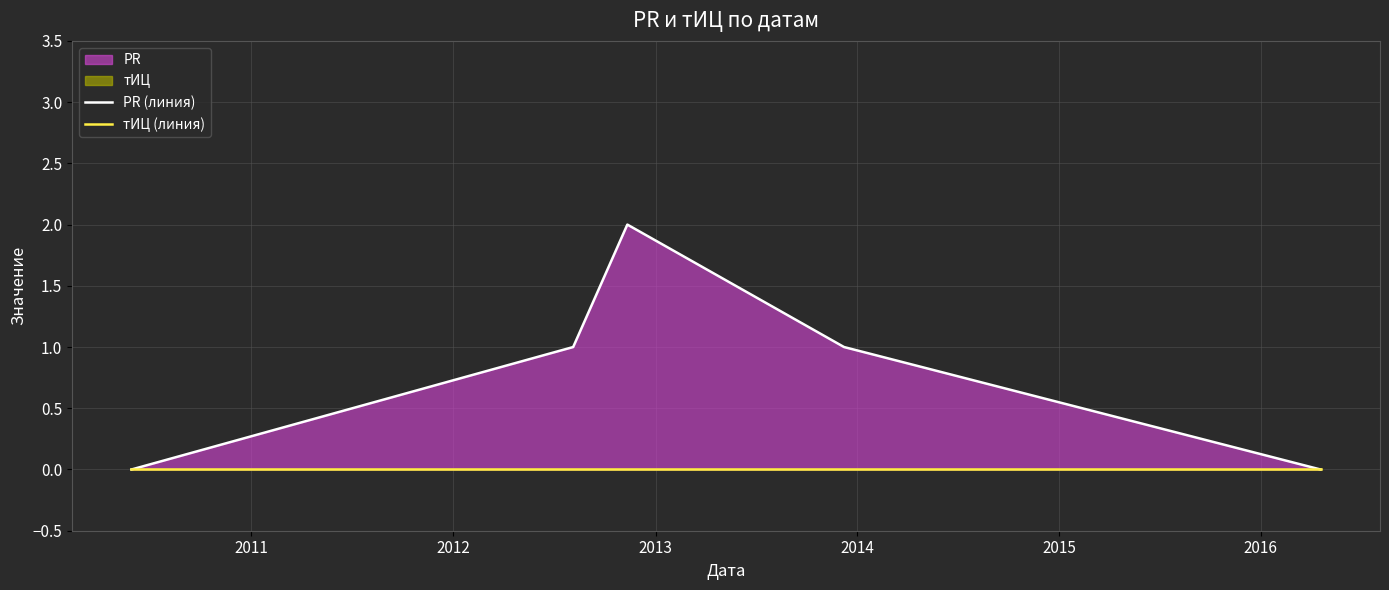

Which series has the largest range (max minus min)?

PR (линия)